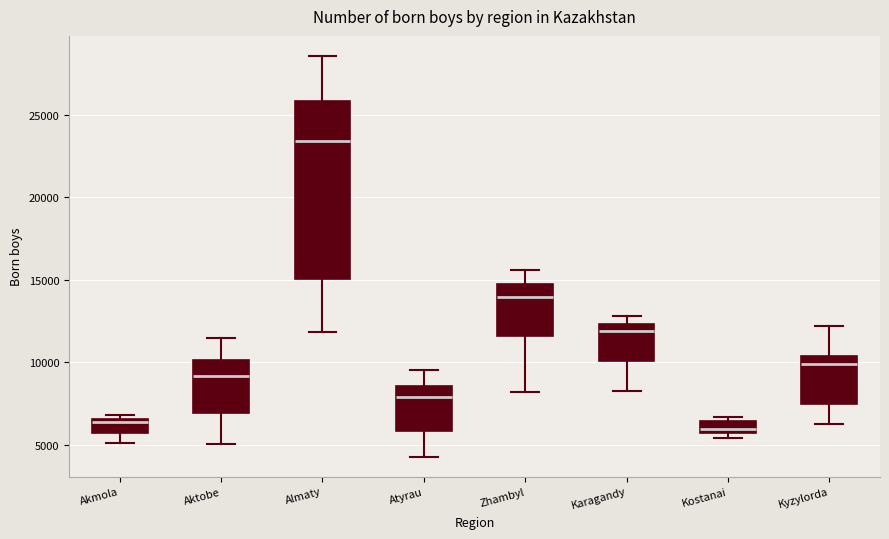

Which box is the tallest, from its lower edge to its upper edge?

Almaty